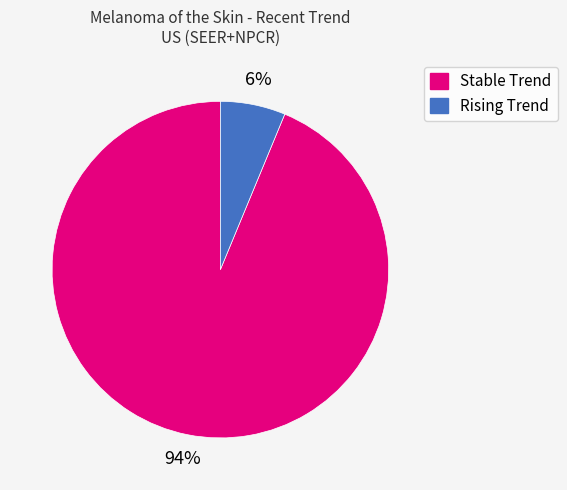

To the nearest percent, what percentage of the pie is Stable Trend?

94%